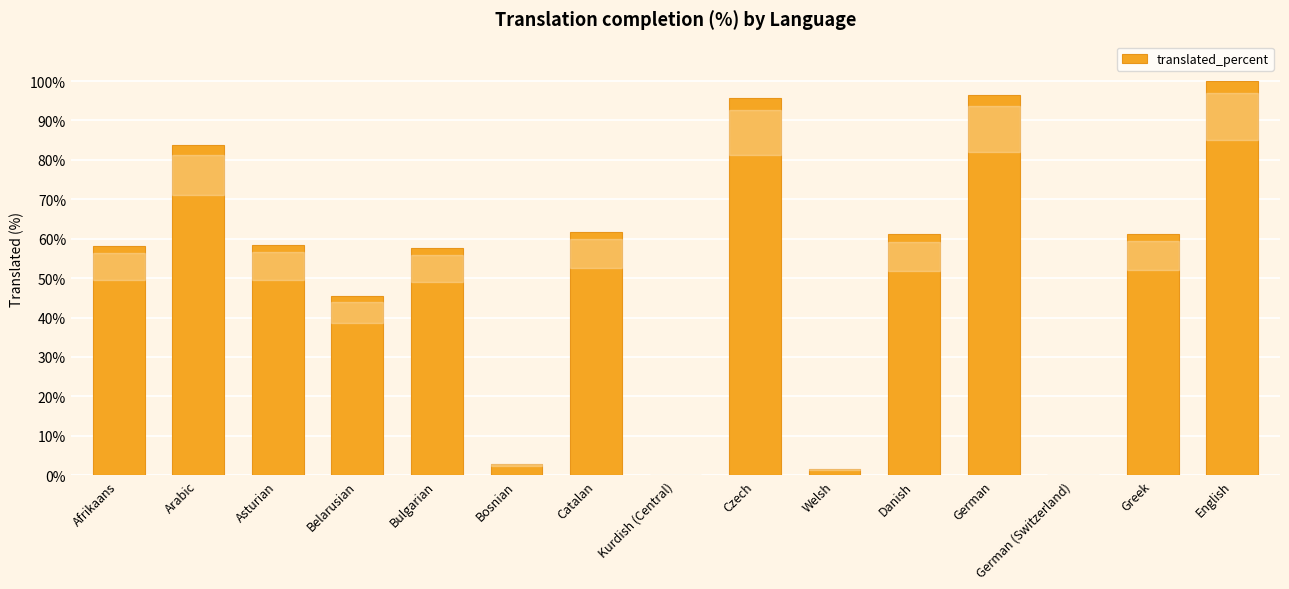

Which label corresponds to the largest value in the chart?

English